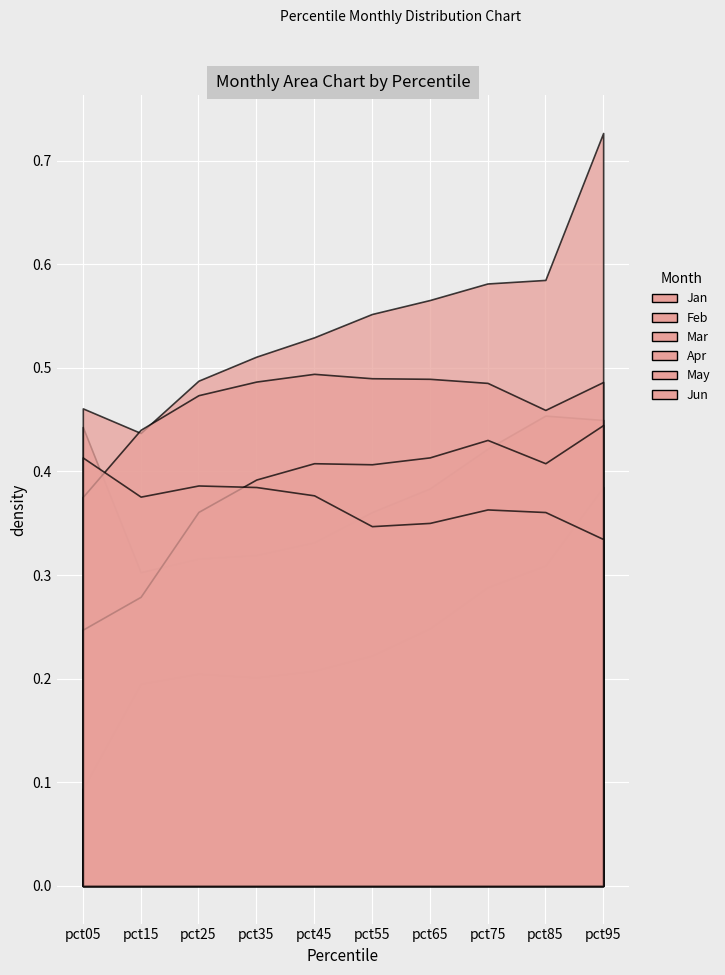

What is the average value of the May series?

0.4